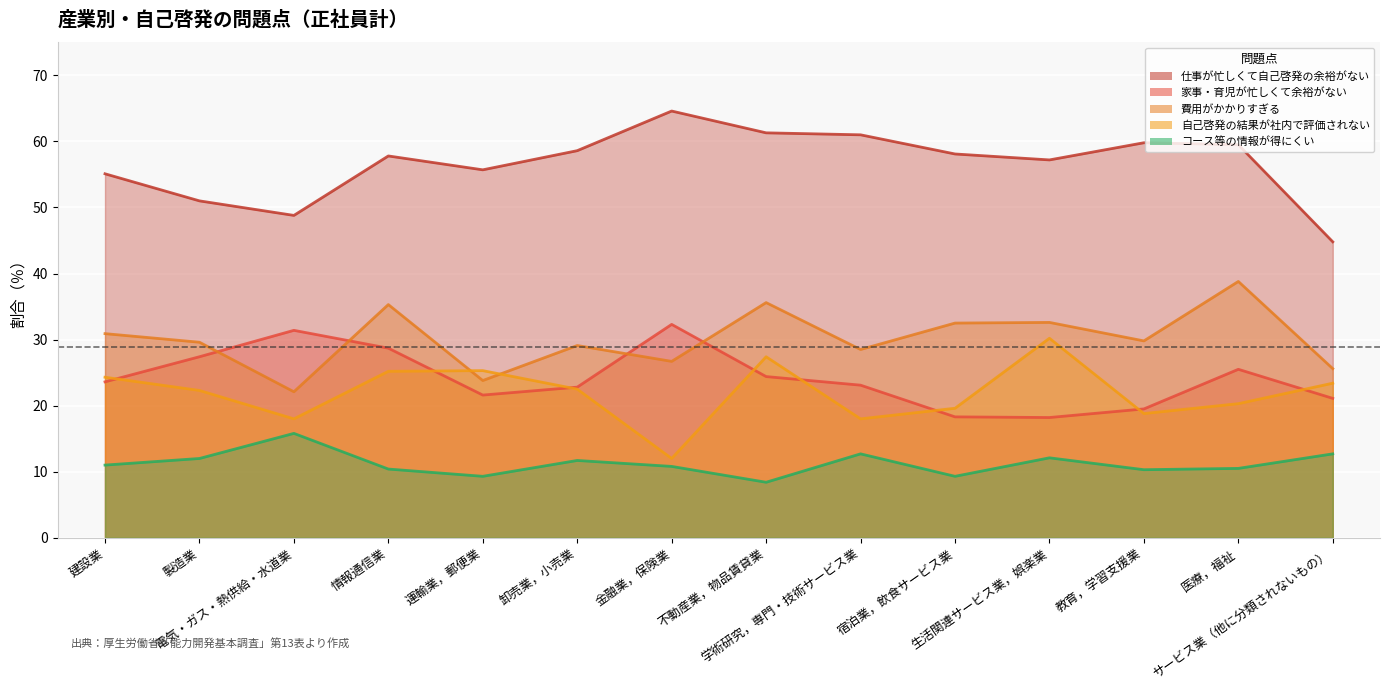

What is the value of the コース等の情報が得にくい point at the 6th from the left?

11.7